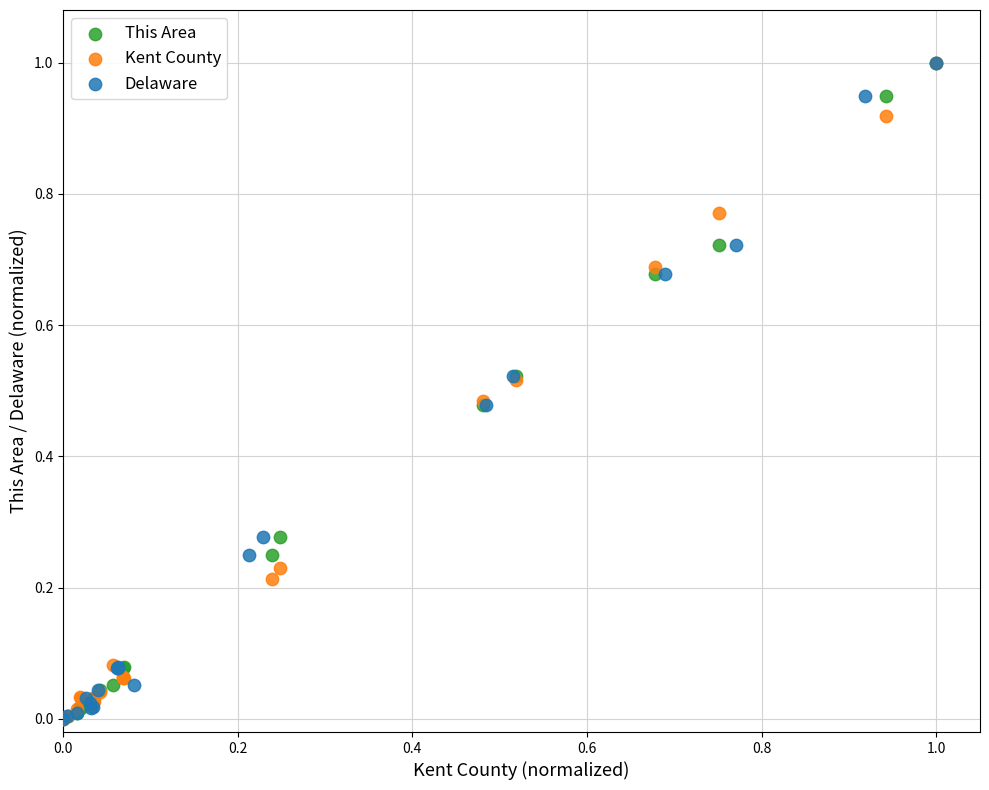

What are all the series names shown in the legend?

This Area, Kent County, Delaware